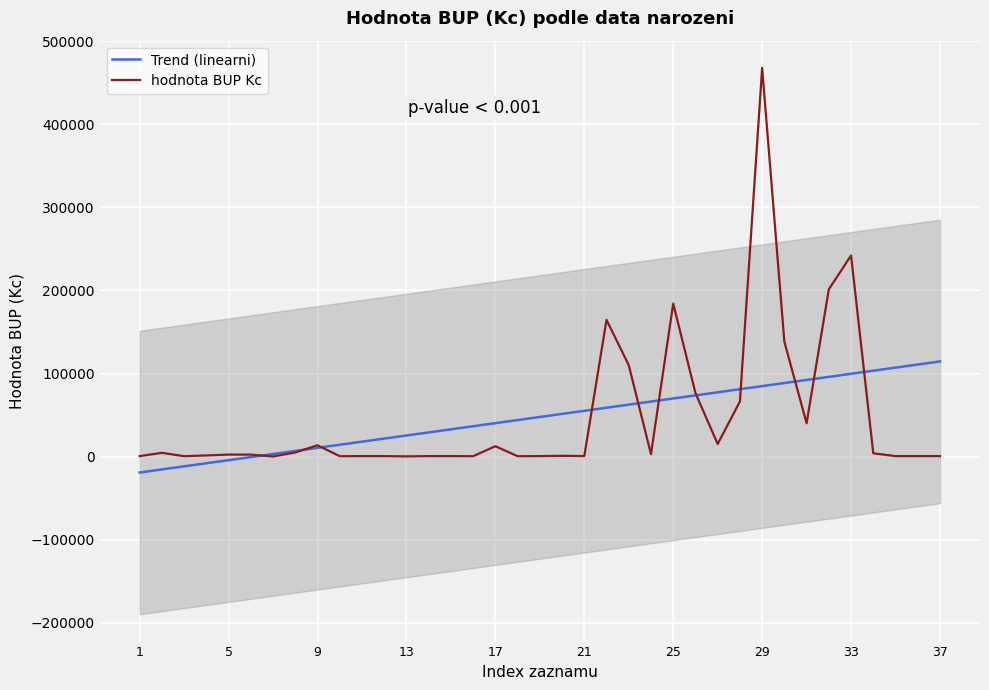

How many values in the Trend (linearni) series are below 47687?

18